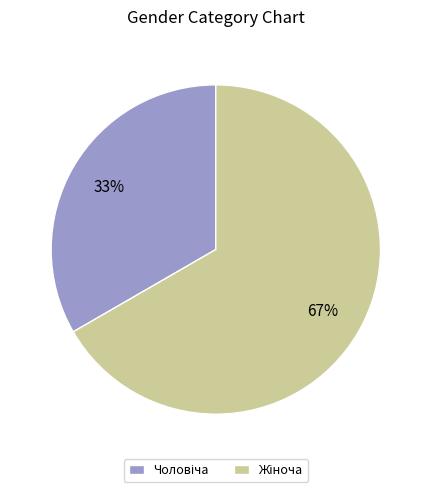

Does any single category account for the majority?

Yes